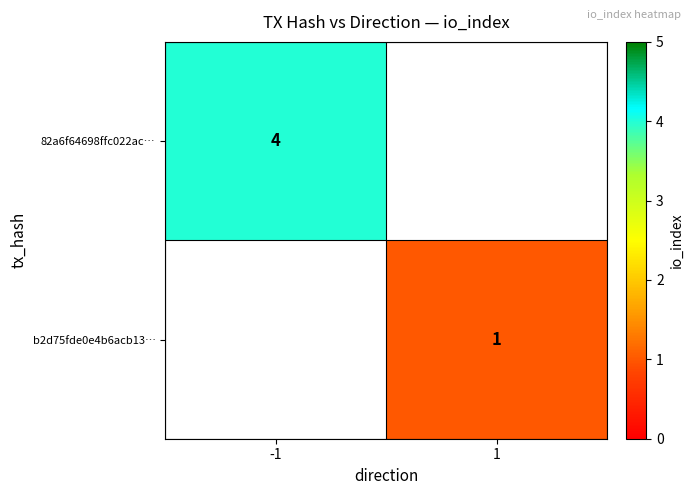

True or false: 82a6f64698ffc022ac… has a value of 4 at -1.

True